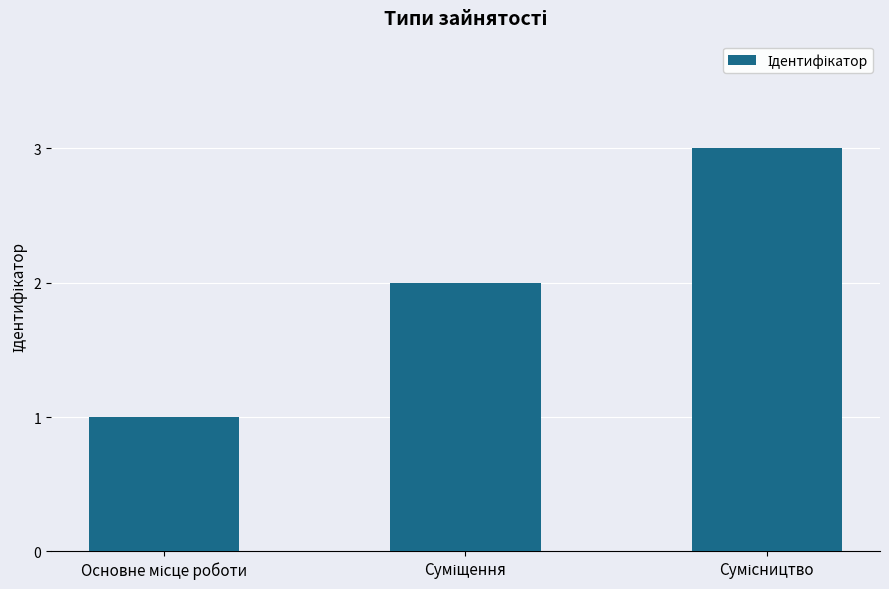

How many categories are shown in the chart?

3